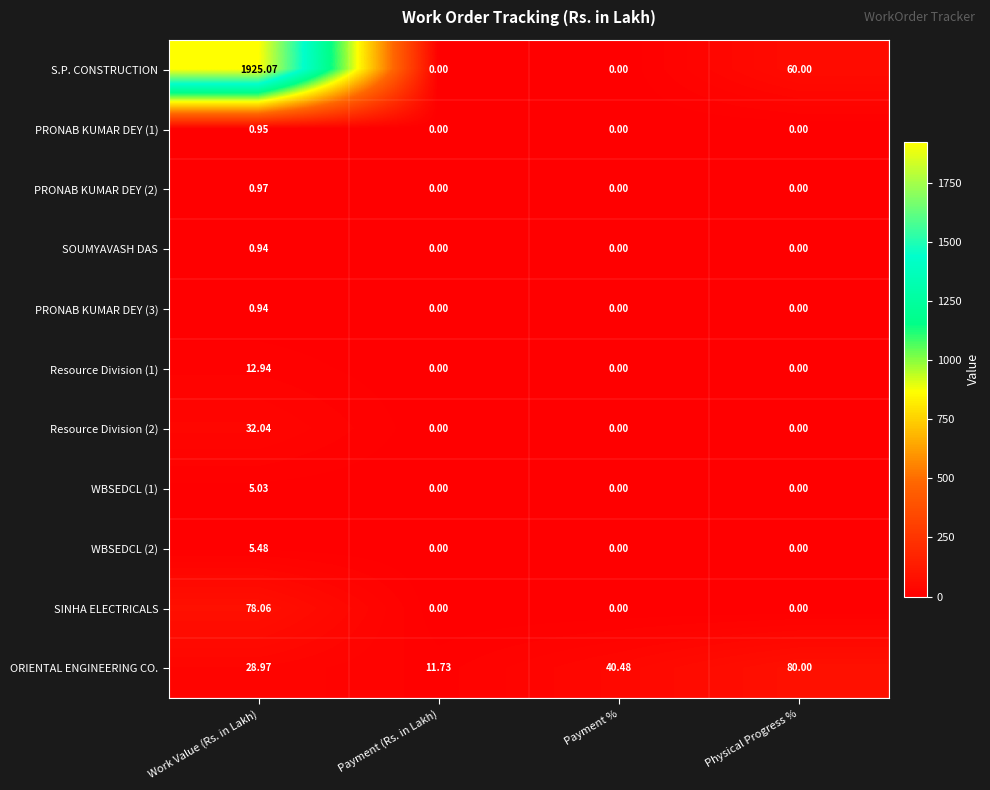

At which label does Resource Division (1) reach its peak?

Work Value (Rs. in Lakh)